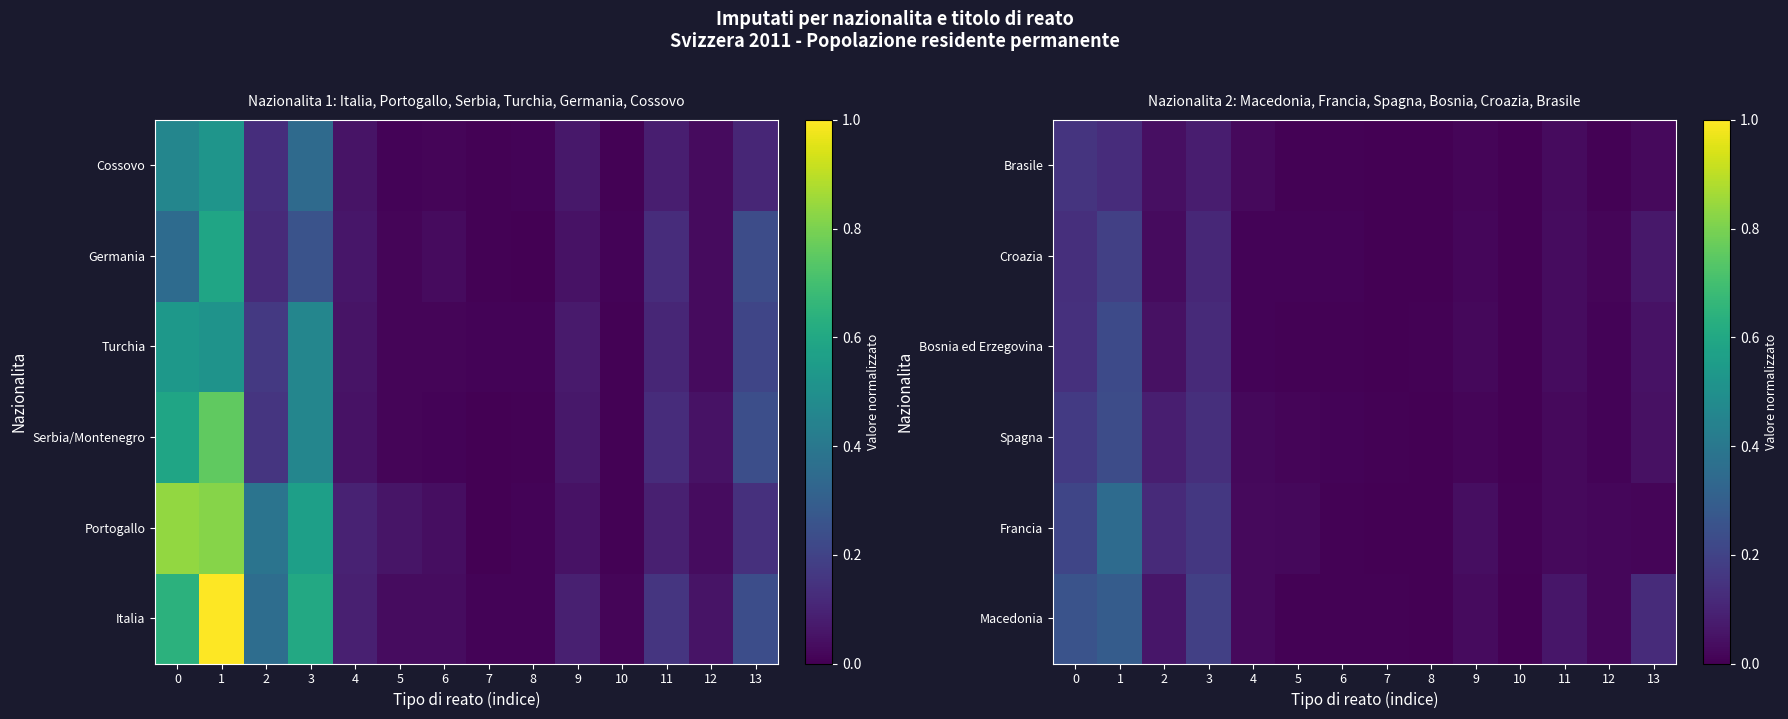

Which has a higher value, 3 or 8?

3